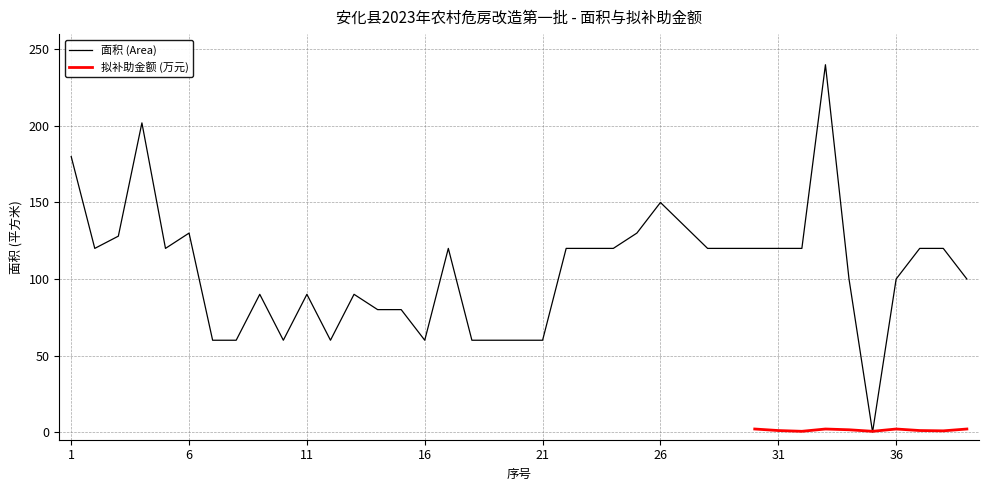

The value at 39 is 100. True or false?

True